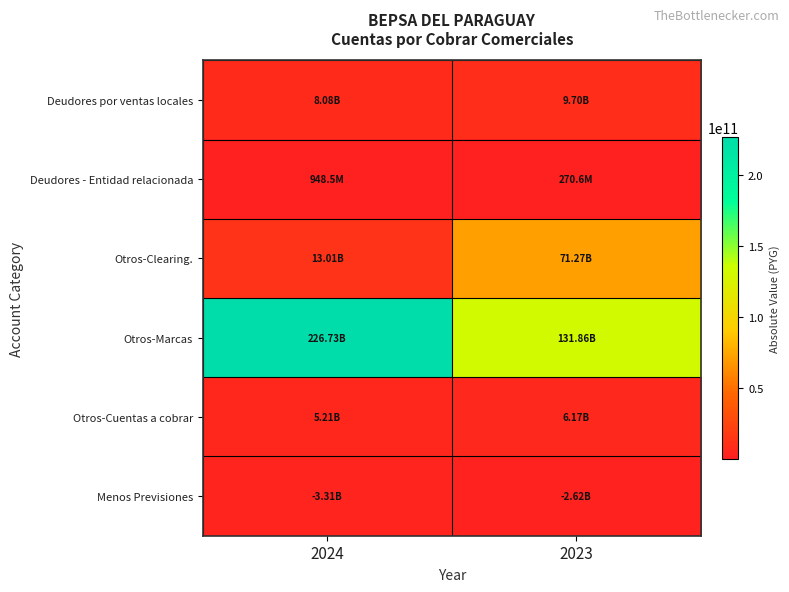

Reading right to left, extract all data points from this chart.

Deudores por ventas locales: 2023=9704551307.0	2024=8083577281.4
Deudores - Entidad relacionada: 2023=270584748.0	2024=948504914.0
Otros-Clearing.: 2023=71269559559.5	2024=13009419053.0
Otros-Marcas: 2023=131859649504.0	2024=226725949223.9
Otros-Cuentas a cobrar: 2023=6167698340.0	2024=5206623280.0
Menos Previsiones: 2023=2615351524.0	2024=3311474325.5